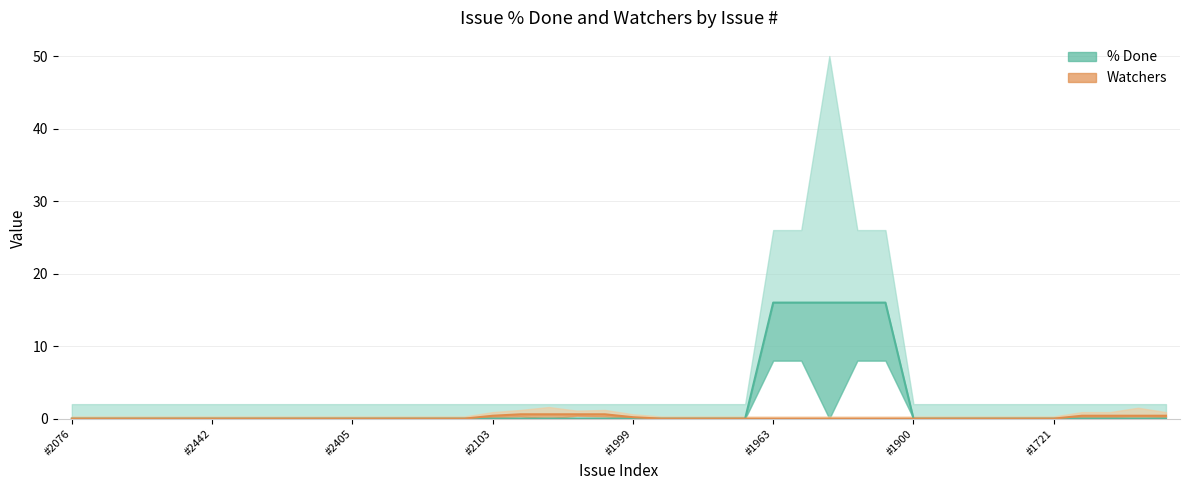

At which category does the chart reach its peak across all series?

#1963